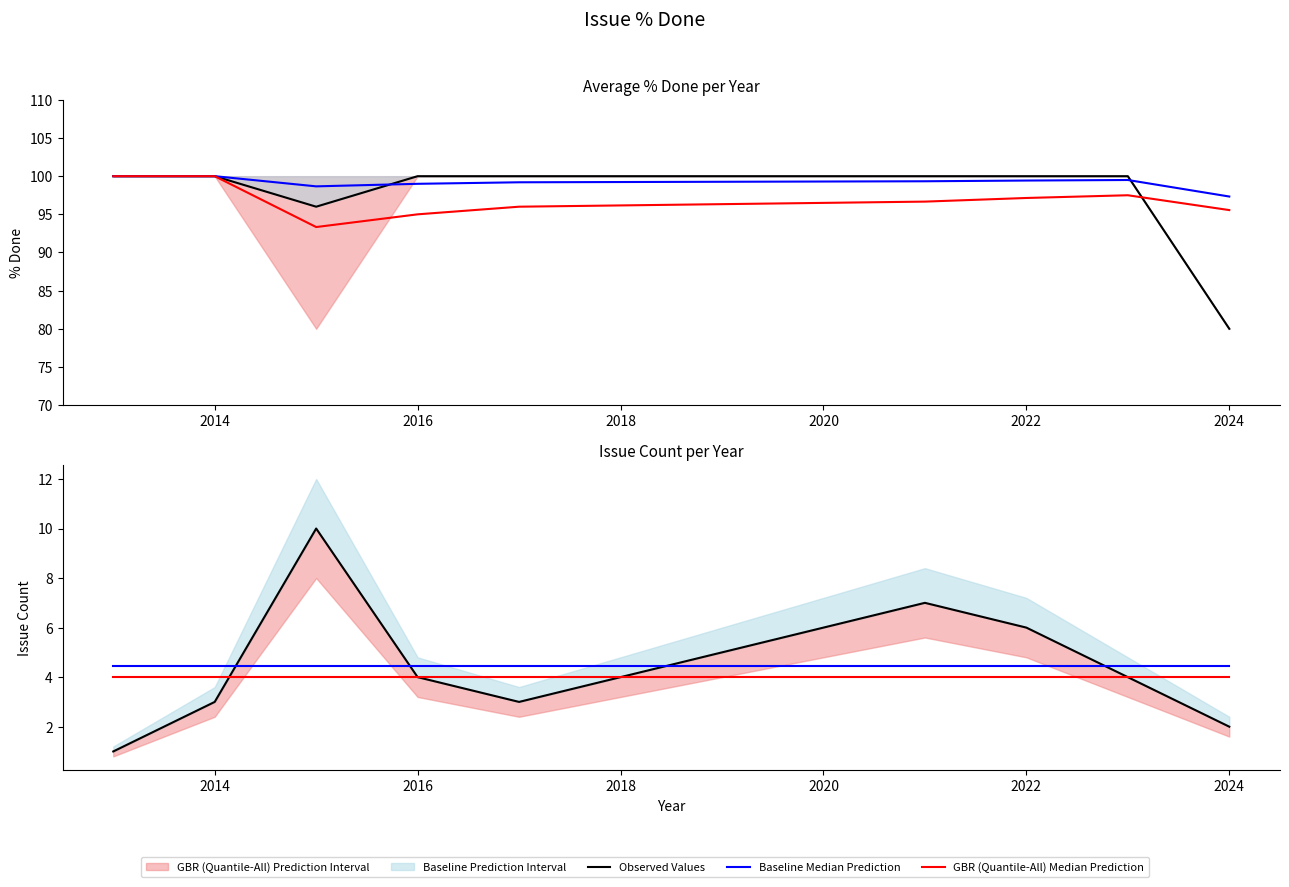

What is the total value across all series at 2024?

10.4